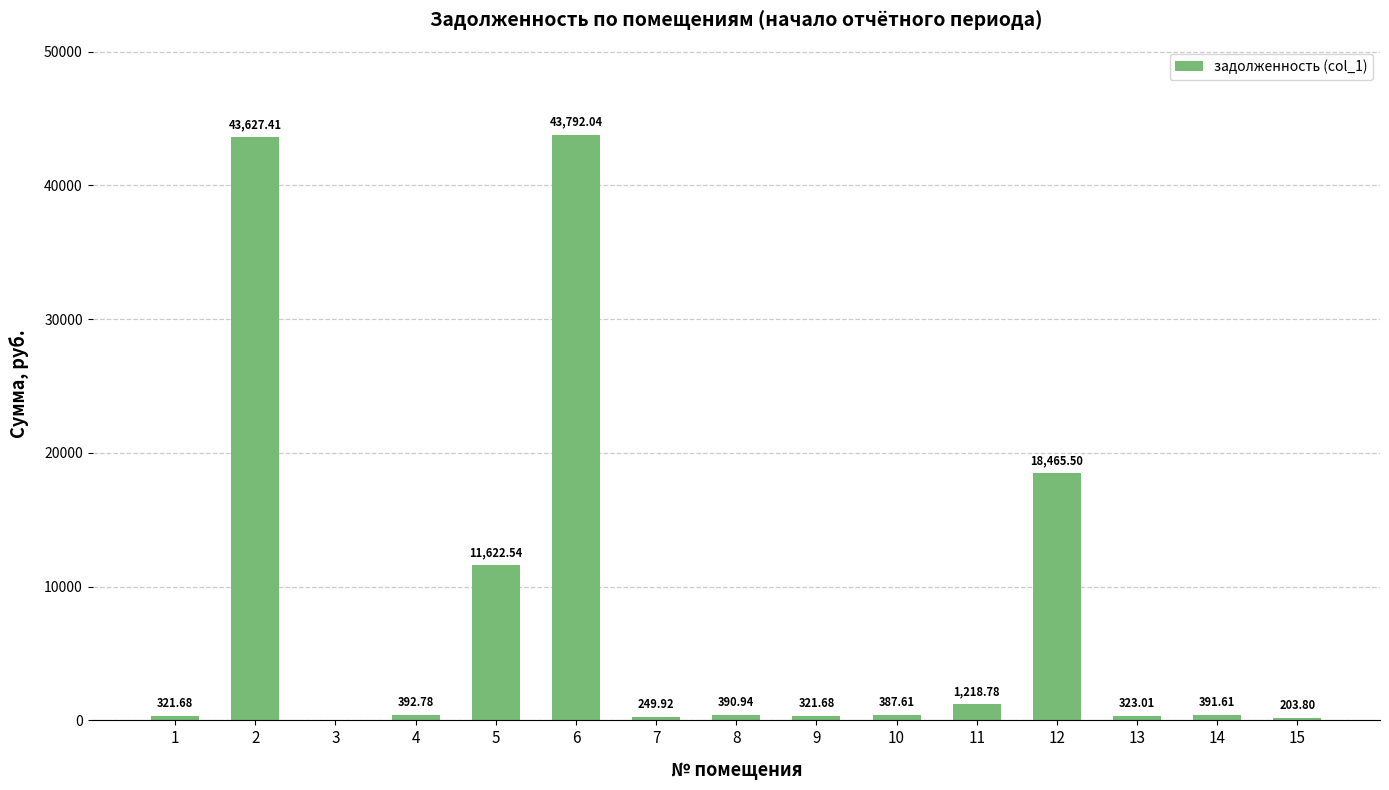

What is the change in value from 2 to 15?

-43423.6